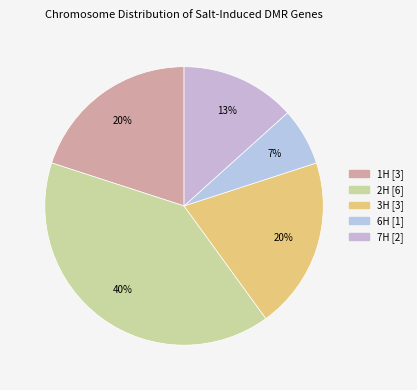

Count the number of slices in the pie.

5